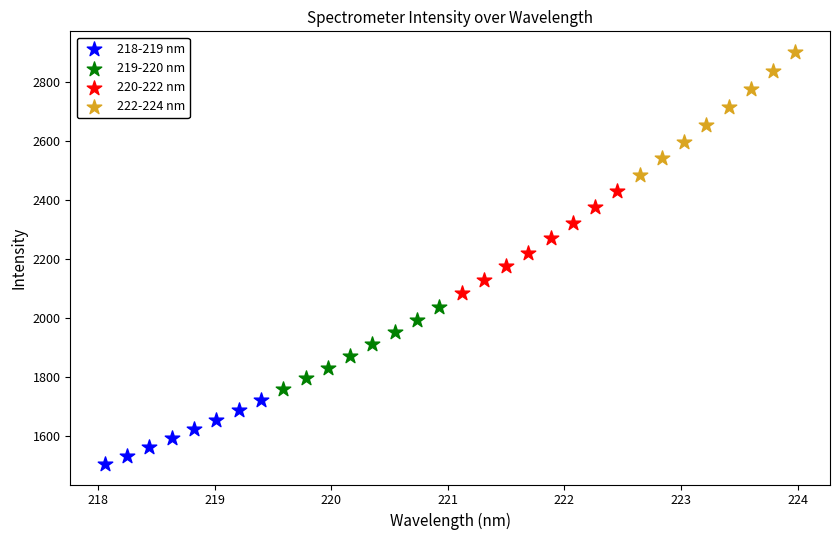

Which series contains the highest Y value?

222-224 nm